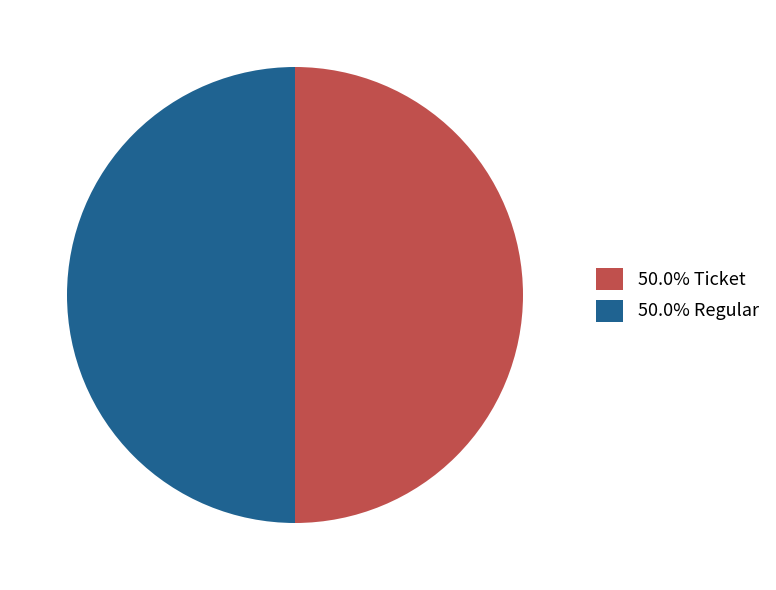

Is the sum of 50.0% Ticket and 50.0% Regular greater than half?

Yes